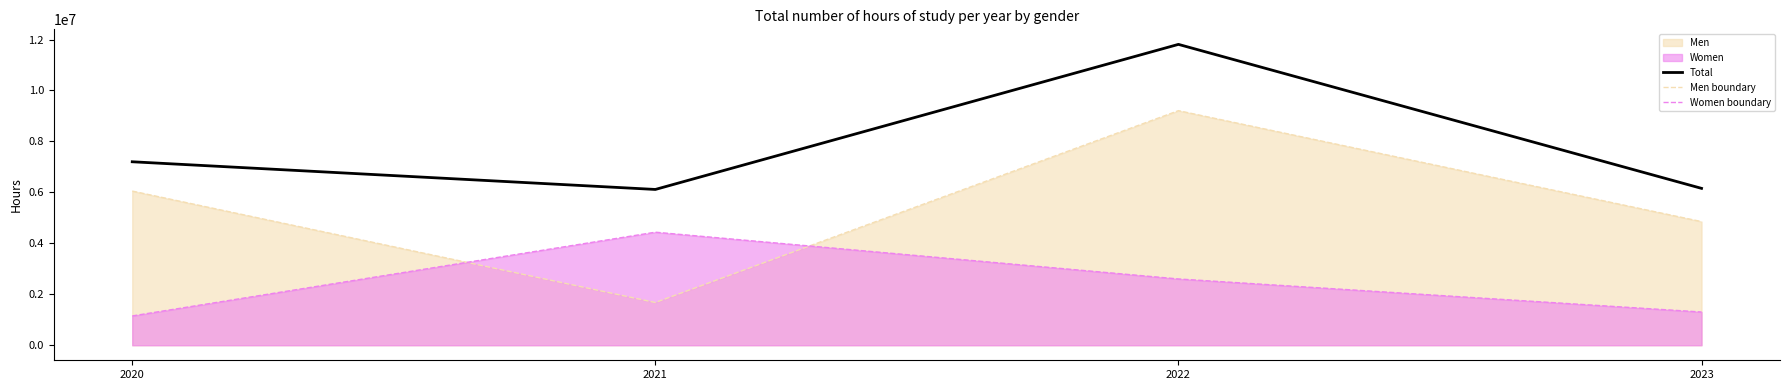

Reading left to right, extract all data points from this chart.

Total: 2020=7201790	2021=6115097	2022=11809889	2023=6157802
Men boundary: 2020=6051484	2021=1677832	2022=9208124	2023=4853443
Women boundary: 2020=1150305	2021=4437266	2022=2601765	2023=1304359